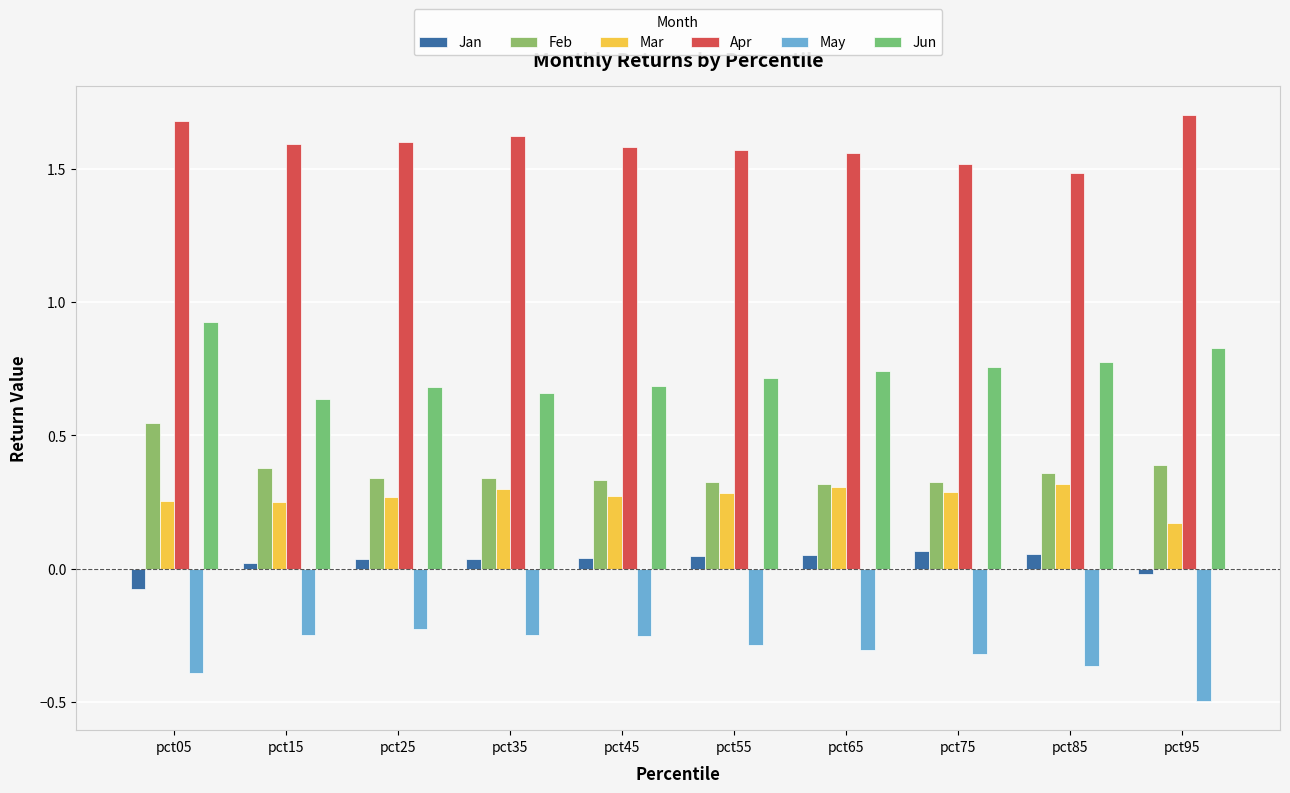

List the labels in order of Jan value, largest first.

pct75, pct85, pct65, pct55, pct45, pct25, pct35, pct15, pct95, pct05